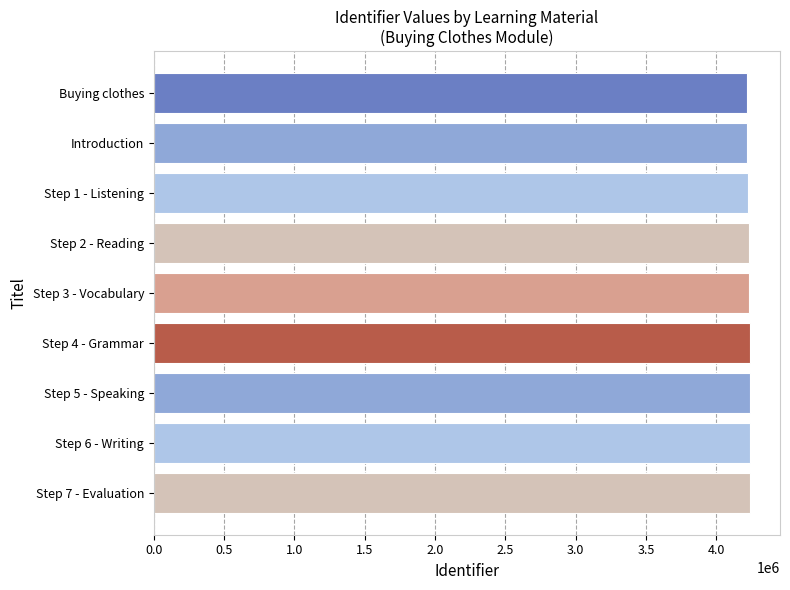

What is the ratio of the value at Step 7 - Evaluation to the value at Step 1 - Listening?

1.0